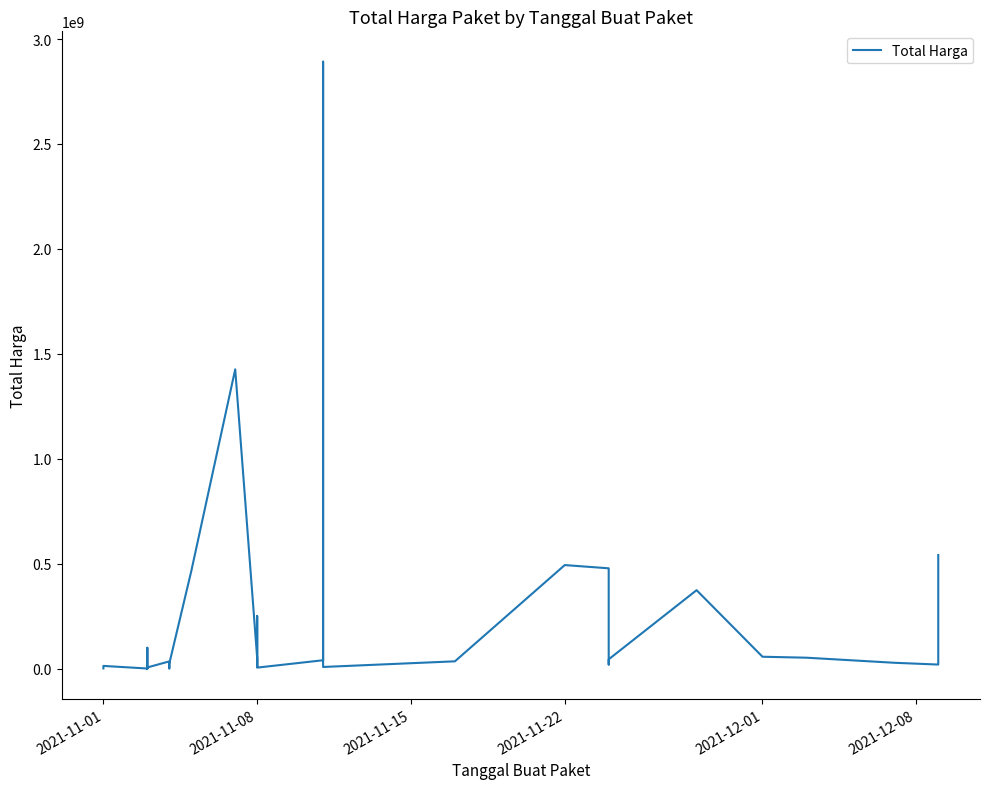

Reading right to left, what are all the values shown in this chart?

541071000	18900000	27412000	51601000	56152800	373404000	43859200	19175000	477600000	493000000	34292000	7401240	2892122000	39440000	4350000	250350000	15513960	9180000	49730040	1425867900	464002100	23653000	577875	32441200	34000000	5129000	8742500	182000	4672200	265000	2772000	98772570	78000	12453900	333600